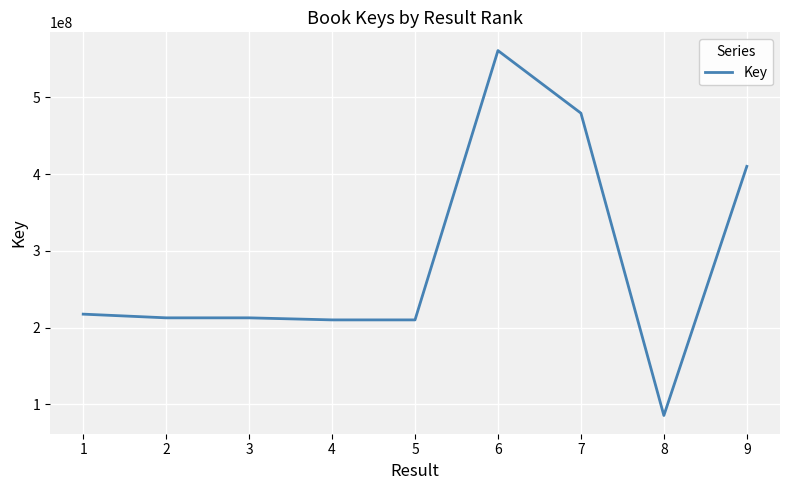

Read the value at 2, to the nearest 10.

212639550